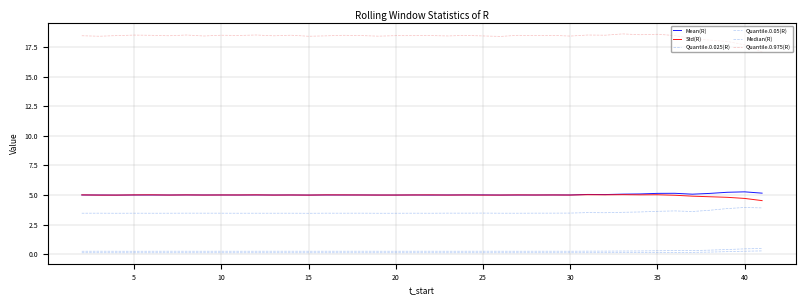

What is the average value of the Quantile.0.975(R) series?

18.4